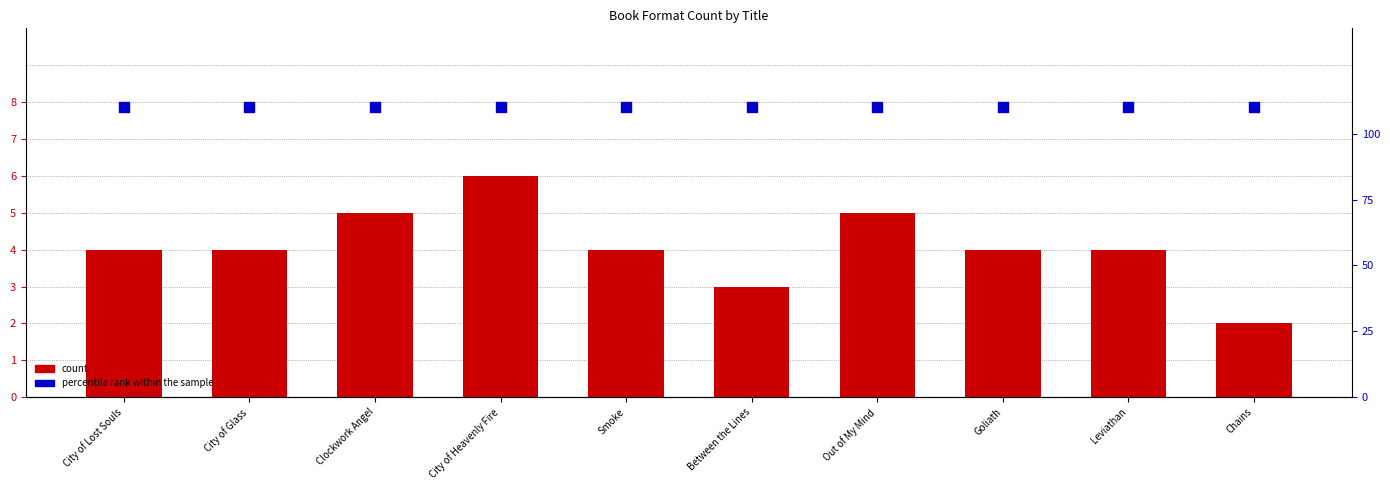

Which series contains the highest Y value?

percentile rank within the sample